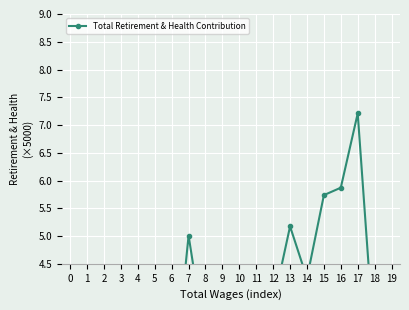

At which category does the data reach its first local valley?

2